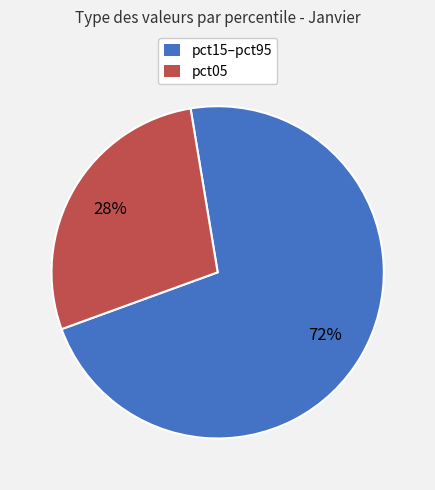

Which has a higher value, pct05 or pct15–pct95?

pct15–pct95